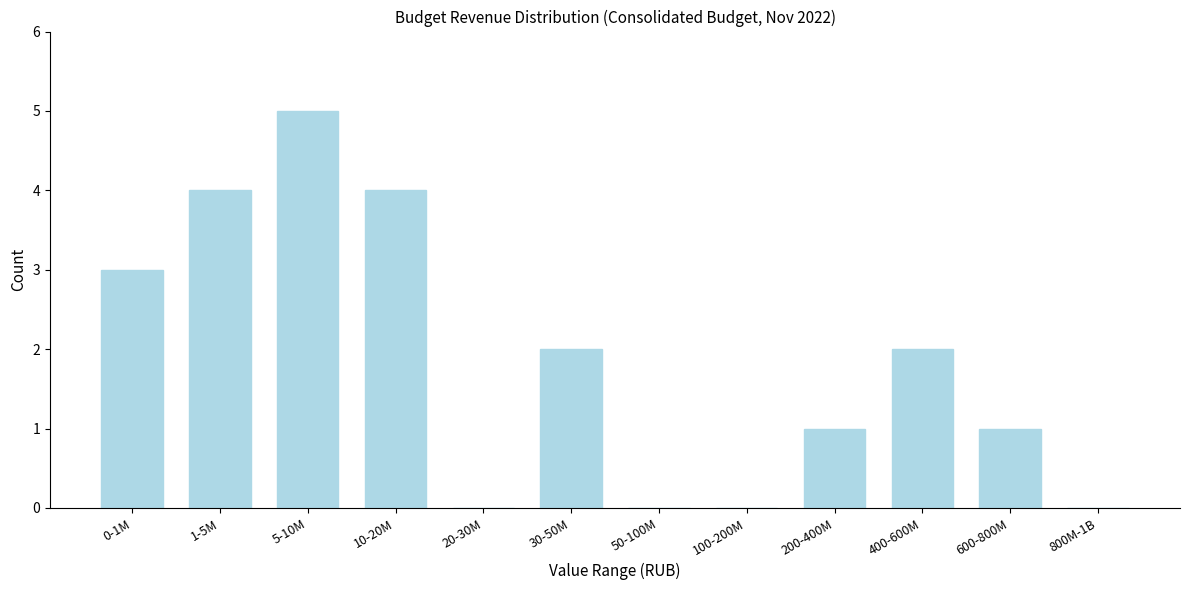

Reading left to right, what are all the values shown in this chart?

0-1M=3	1-5M=4	5-10M=5	10-20M=4	20-30M=0	30-50M=2	50-100M=0	100-200M=0	200-400M=1	400-600M=2	600-800M=1	800M-1B=0